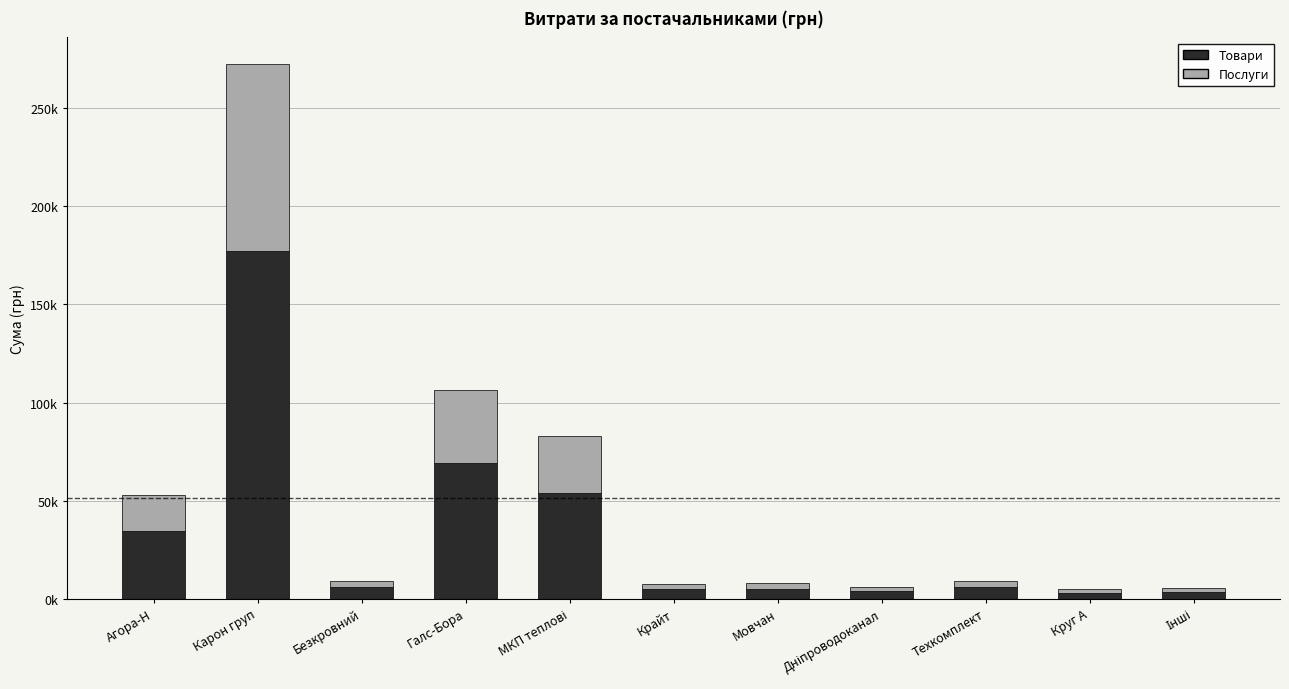

What is the label of the 10th bar from the right?

Карон груп